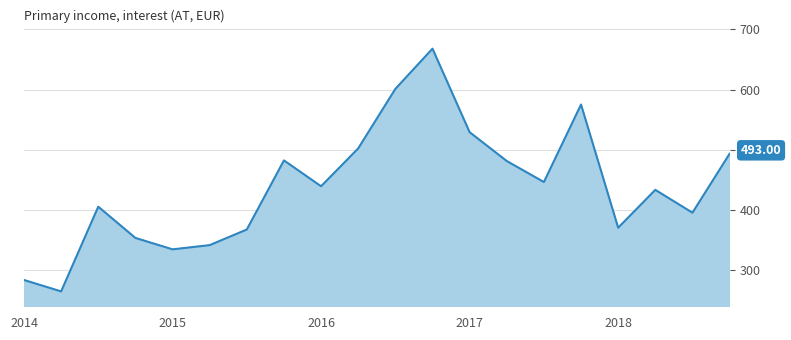

What is the difference between the maximum and minimum values?

404